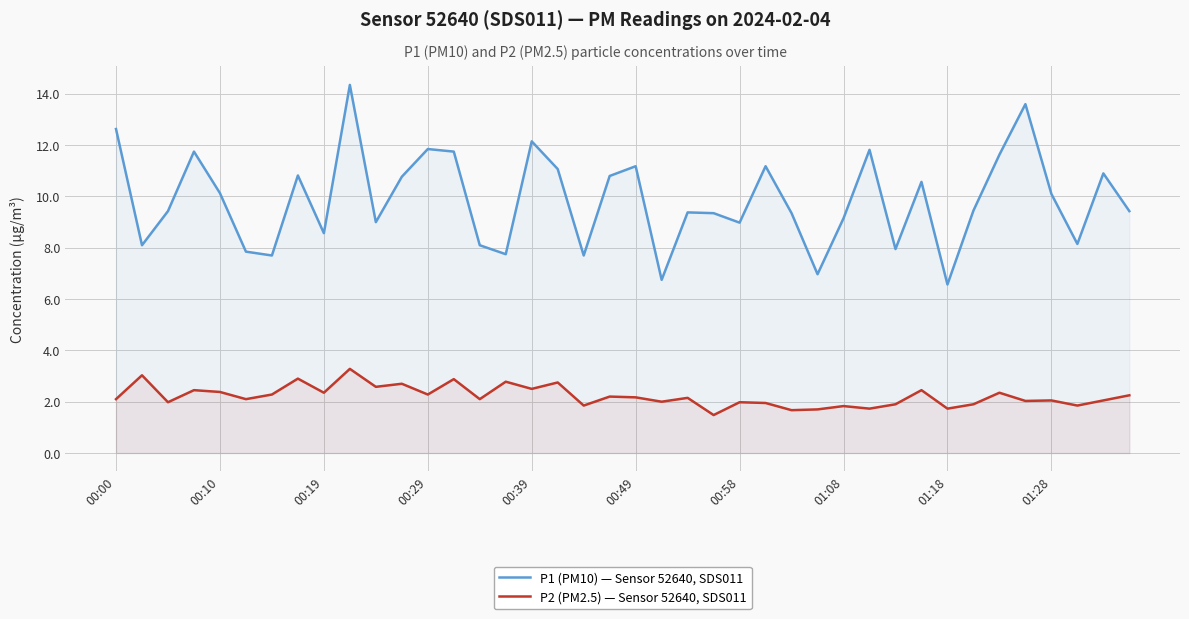

True or false: P1 (PM10) — Sensor 52640, SDS011 and P2 (PM2.5) — Sensor 52640, SDS011 cross at least once.

False